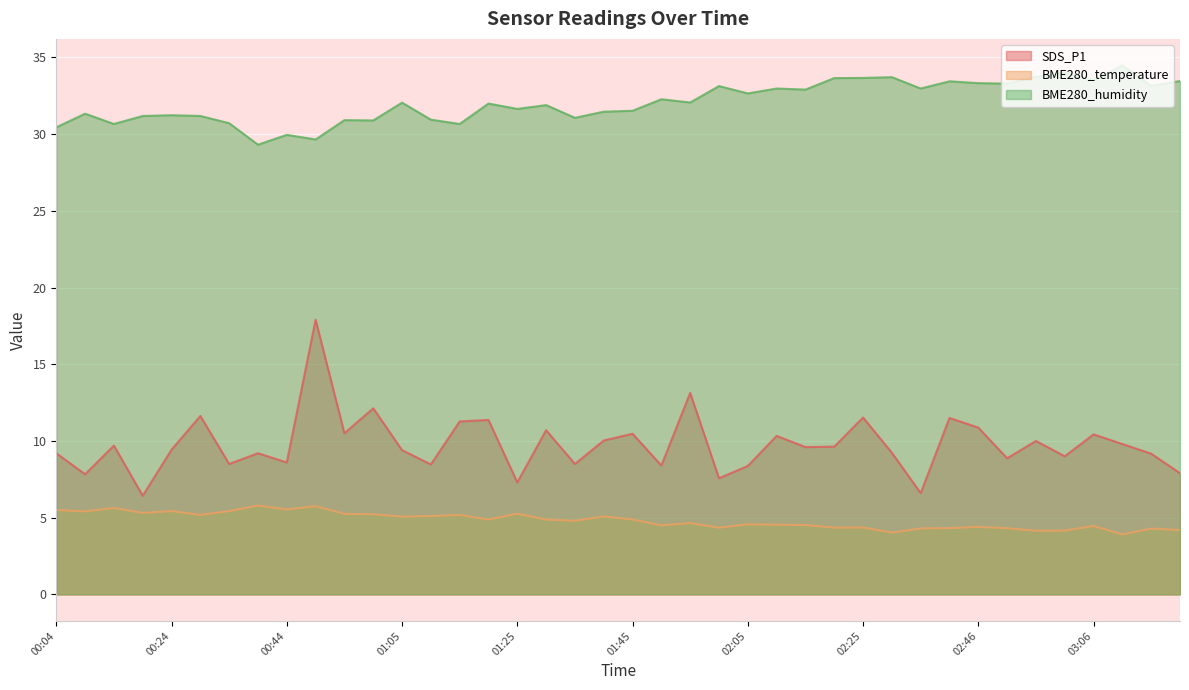

What is the greatest value displayed?

34.5